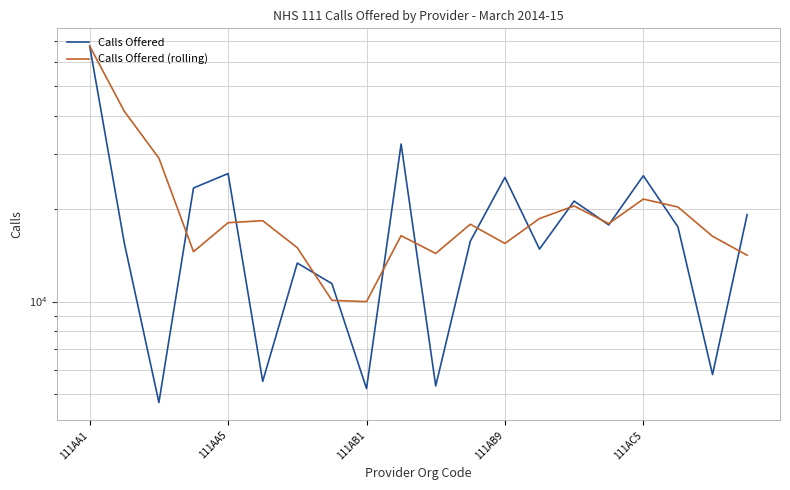

What is the minimum value shown in the chart?

4707.0